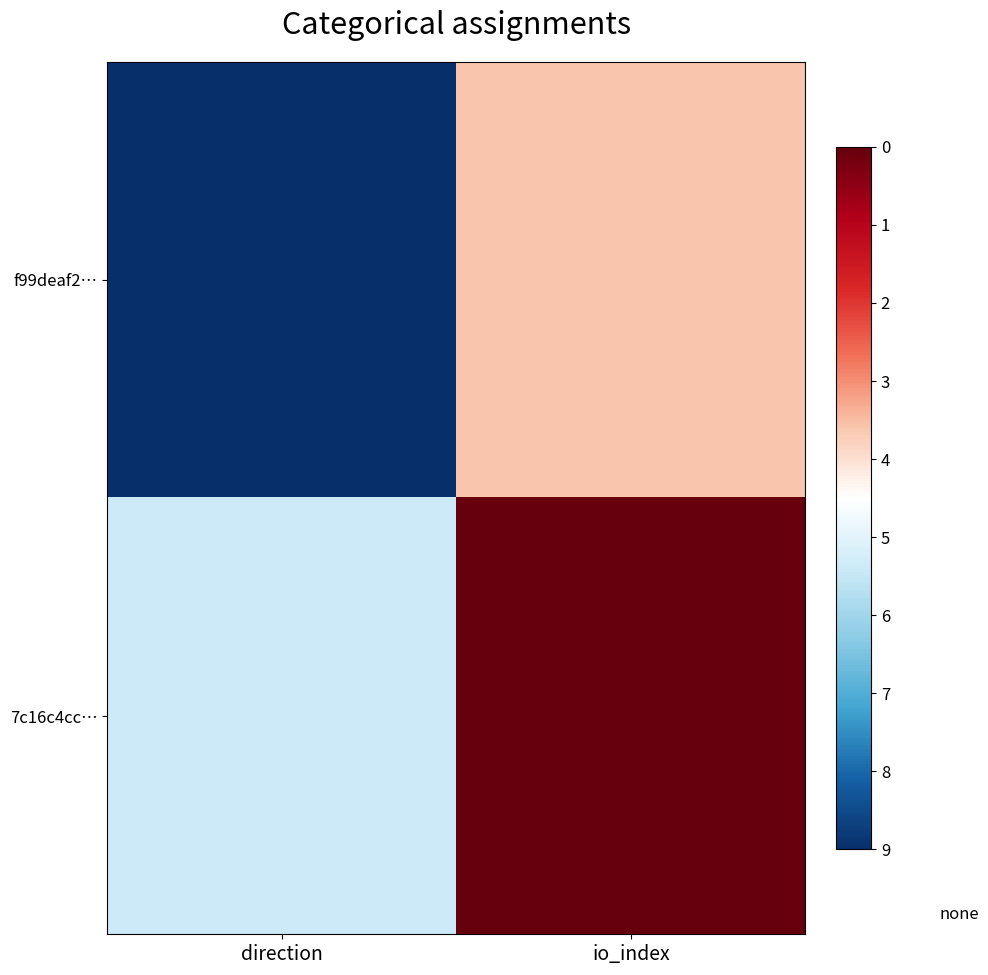

Which series has the widest spread of values?

f99deaf2…